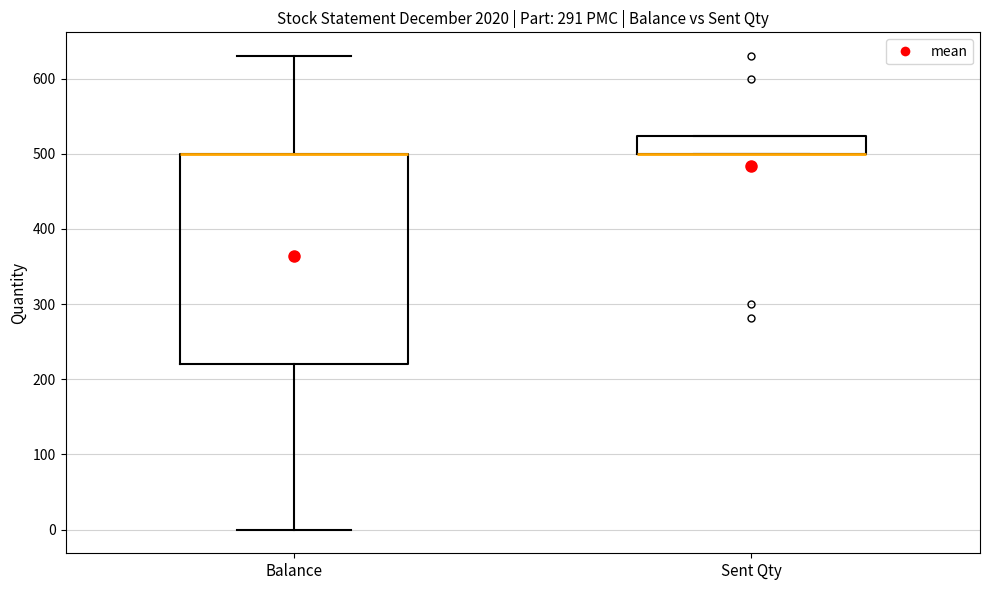

Reading left to right, transcribe this box plot: for each box, give where its median line is, the range the box spans, and where its two whiskers end, as read against the y-axis. The values are not printed on the chart, so give them approximately, as read against the axis.

Balance: median 500 (drawn on the box's upper edge), box 220 to 500, whiskers 0 to 630
Sent Qty: median 500 (drawn on the box's lower edge), box 500 to 520, whiskers 500 to 520